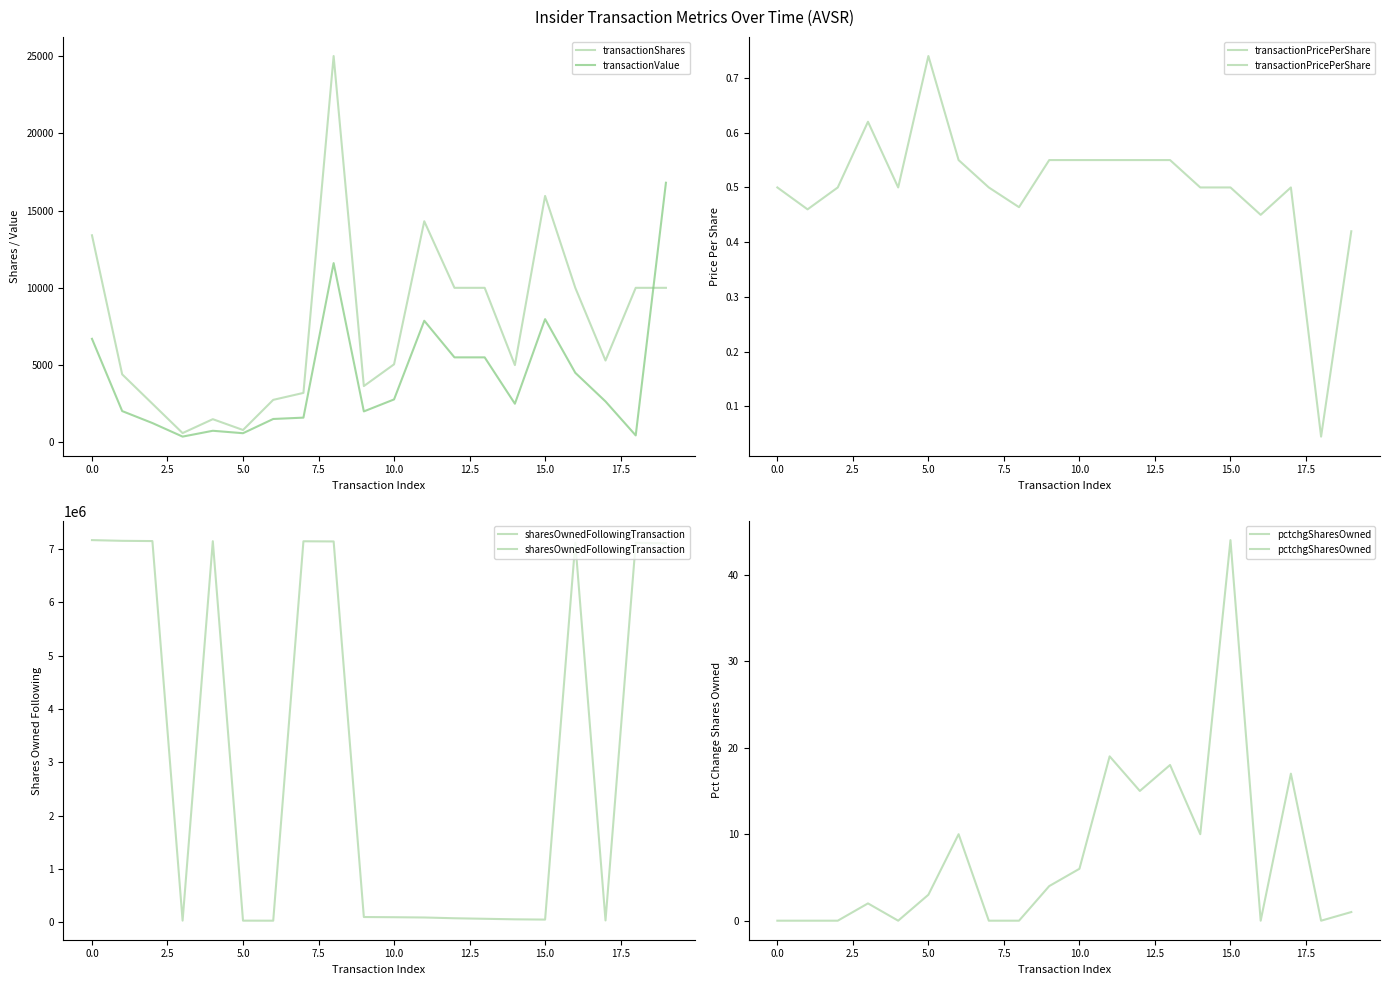

What is the value of the transactionPricePerShare point at the 9th from the left?

0.5